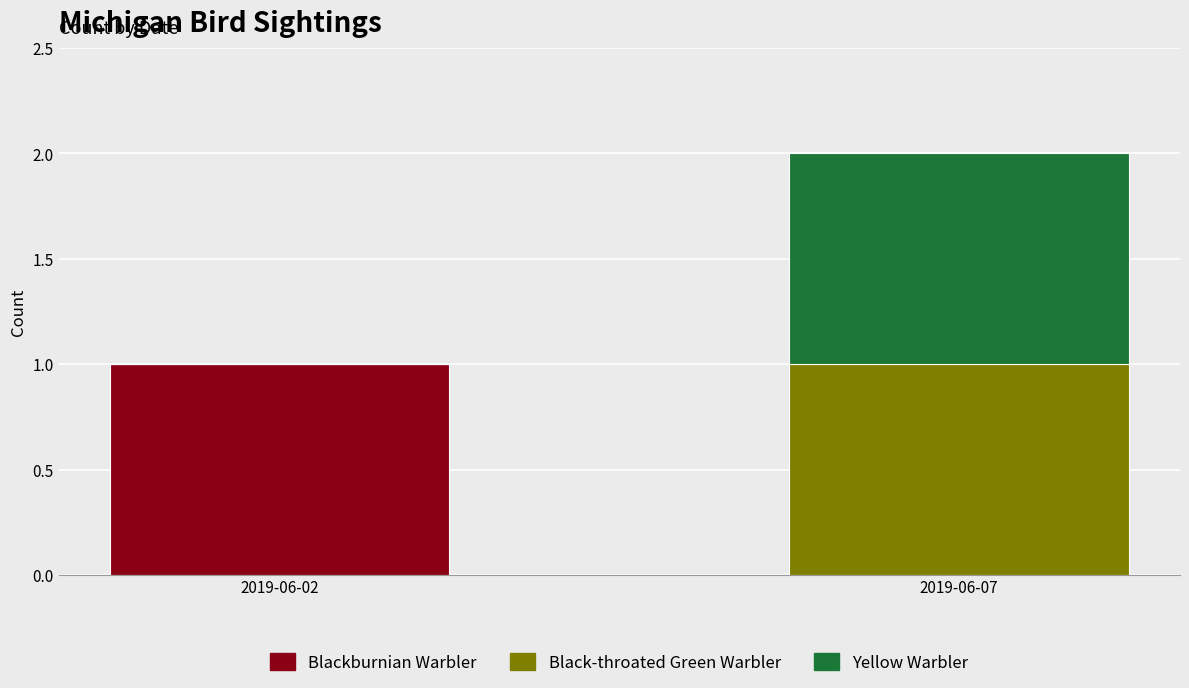

What are all the series names shown in the legend?

Blackburnian Warbler, Black-throated Green Warbler, Yellow Warbler